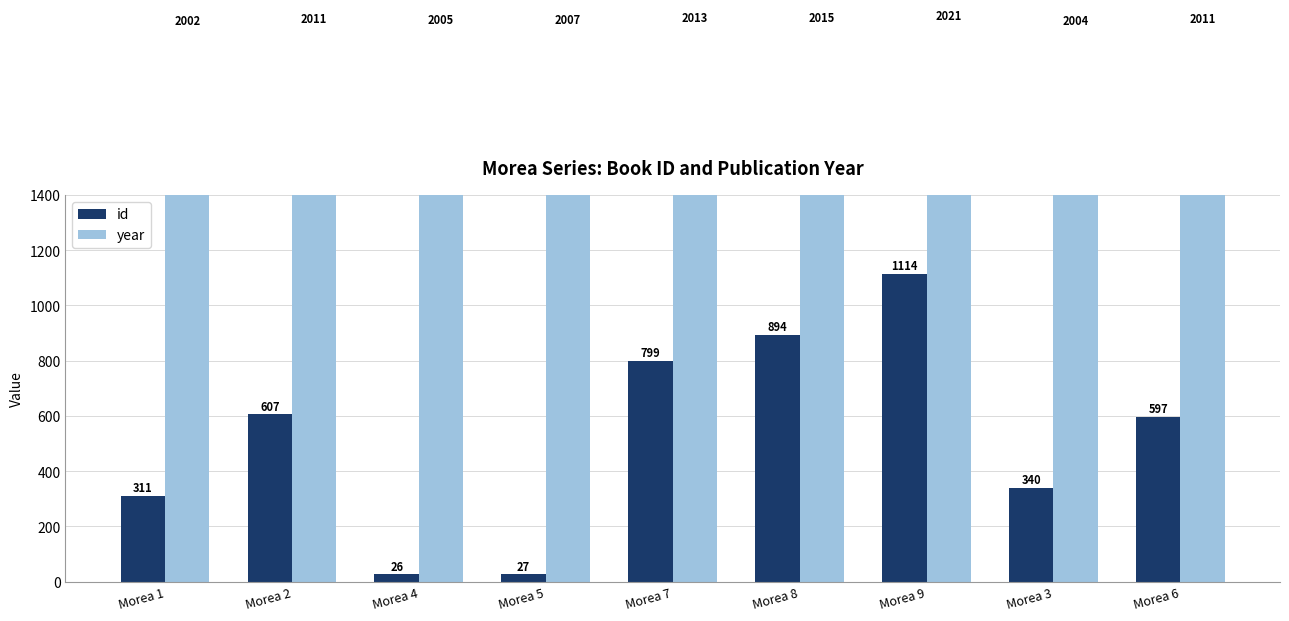

How many data points in year are less than 2011?

4